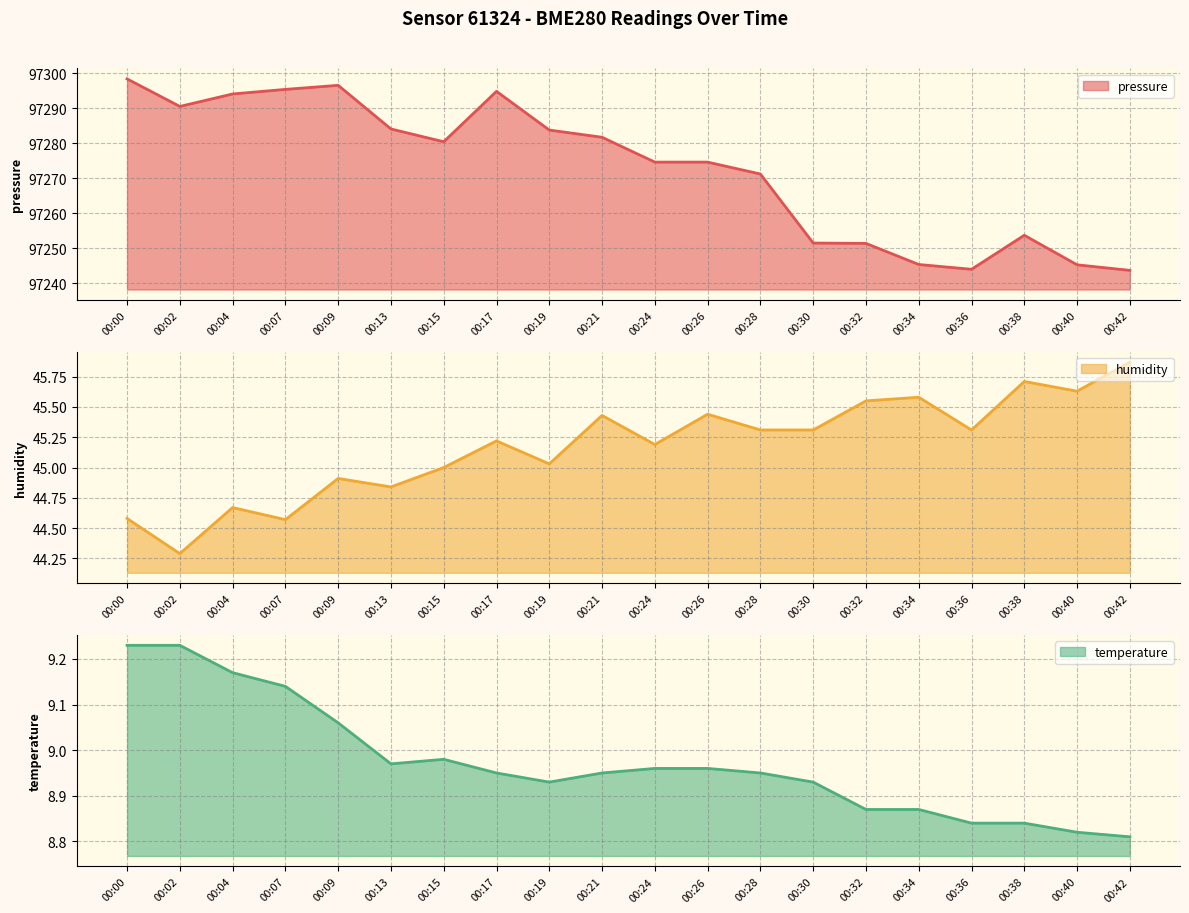

What is the lowest value of the pressure series?

97243.6